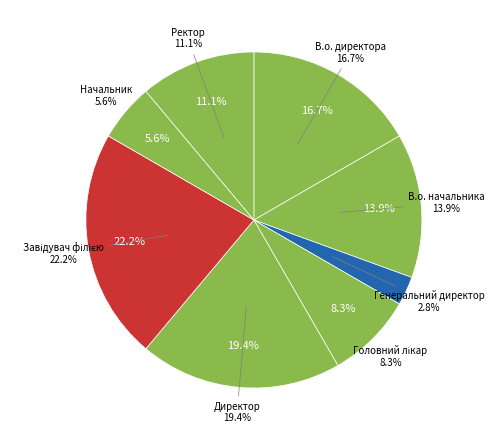

What percentage is the Директор slice, to the nearest percent?

19%